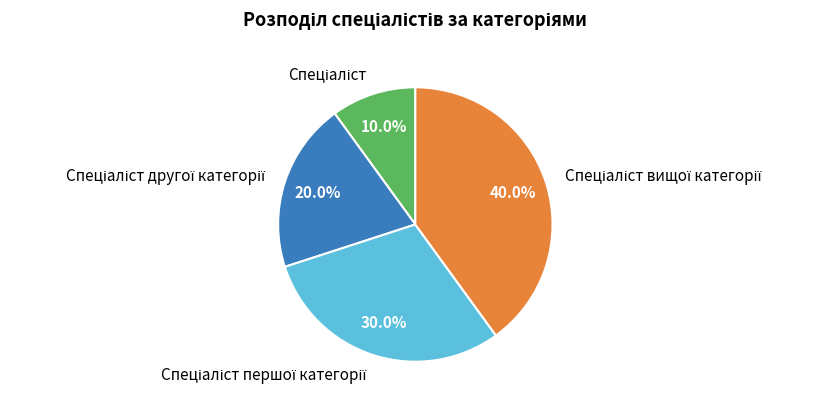

Does any single category account for the majority?

No